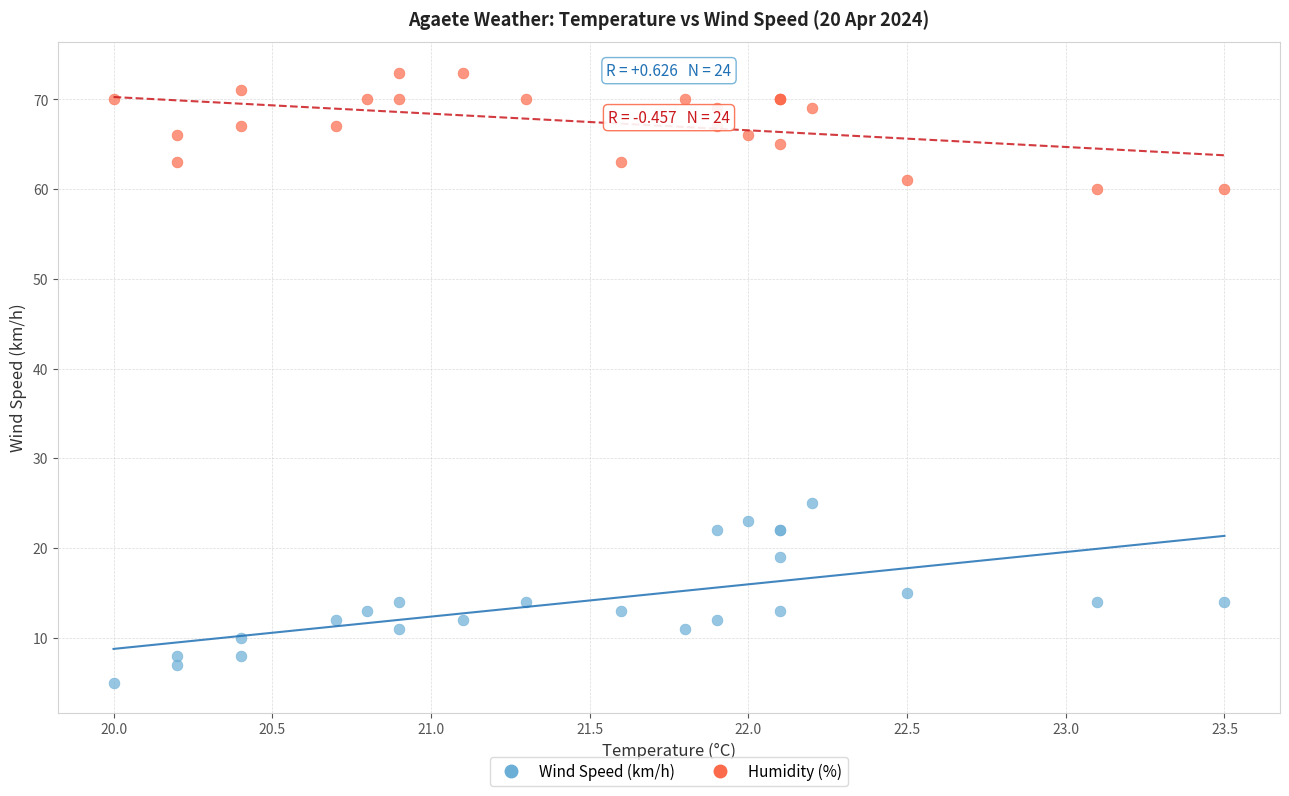

Which series reaches the maximum Y coordinate?

Humidity (%)